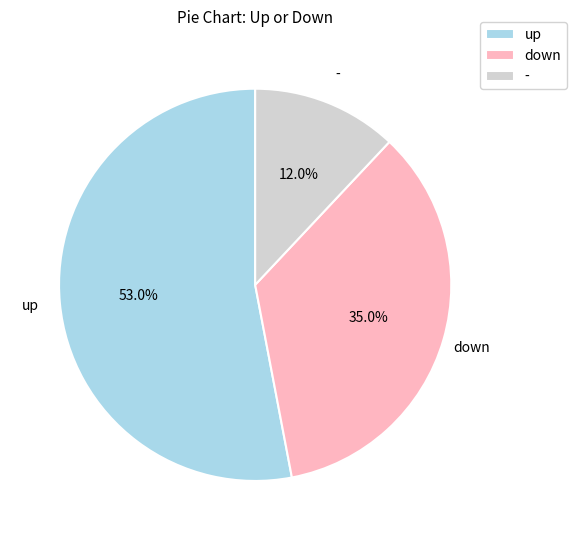

Count the number of slices in the pie.

3